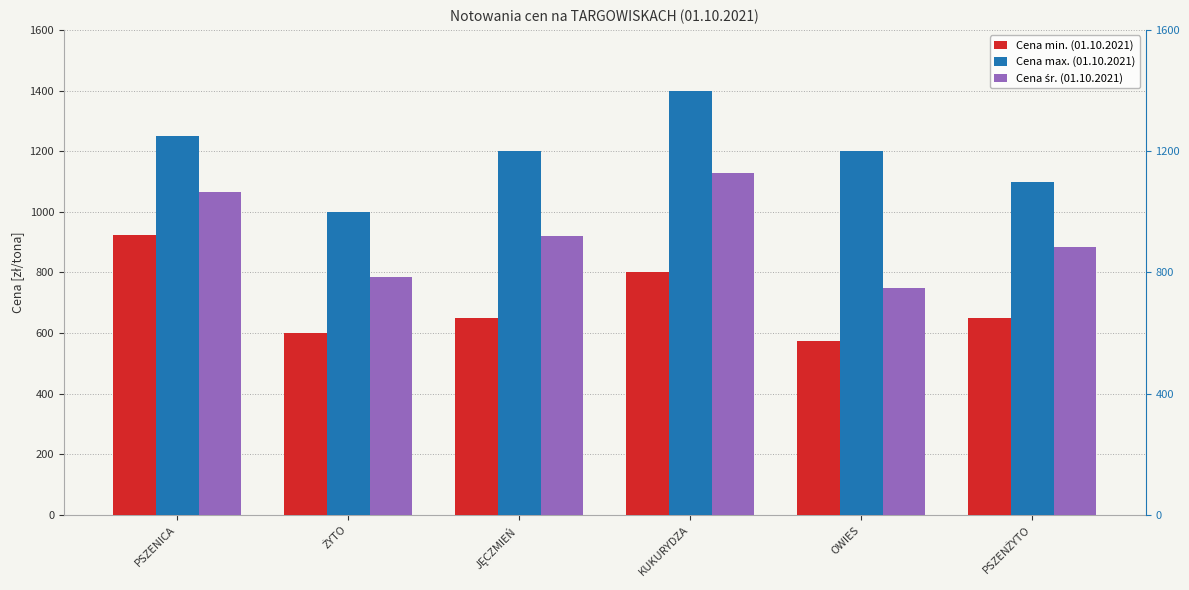

Count the number of categories in the chart.

6